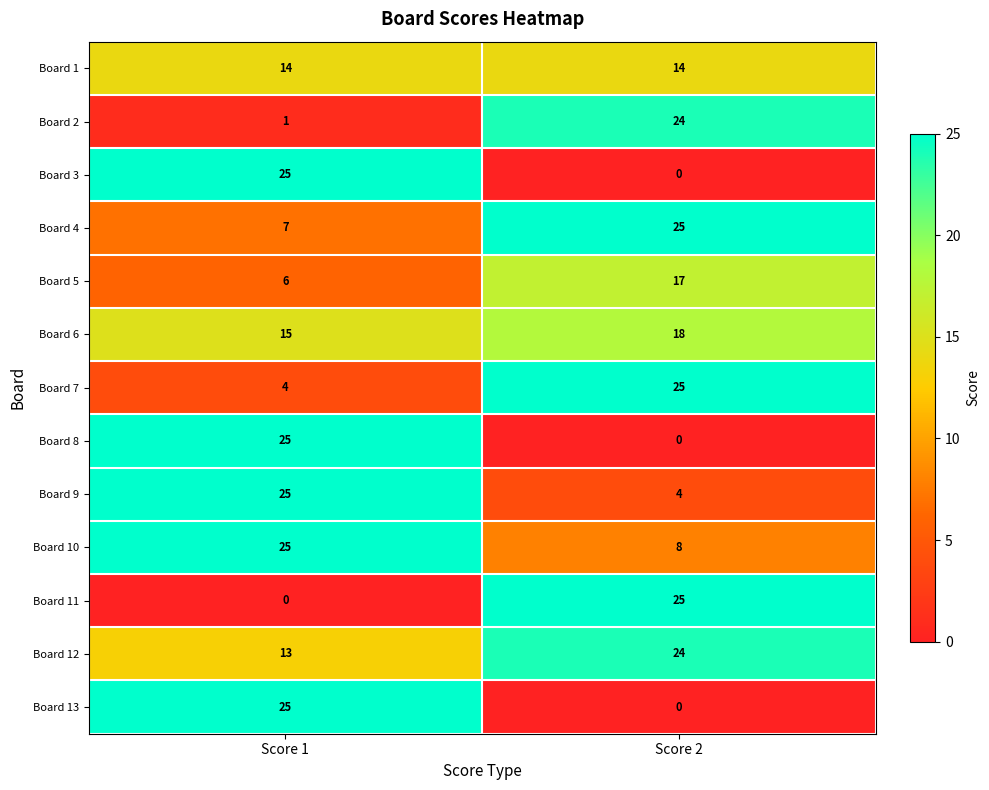

At which category is the sum across all series the highest?

Score 1